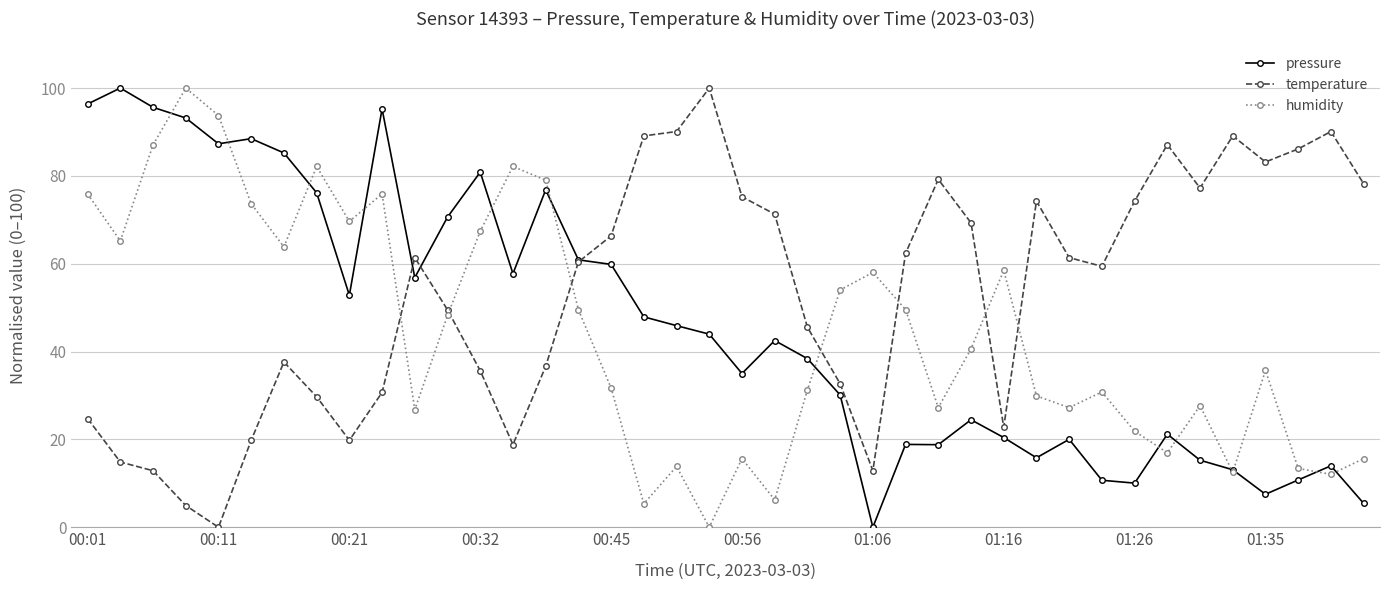

What is the maximum value for pressure?

100.0